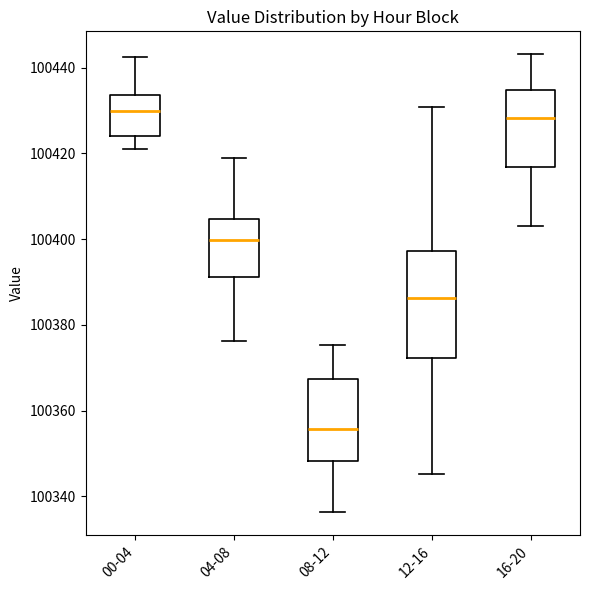

Which box is the tallest, from its lower edge to its upper edge?

12-16